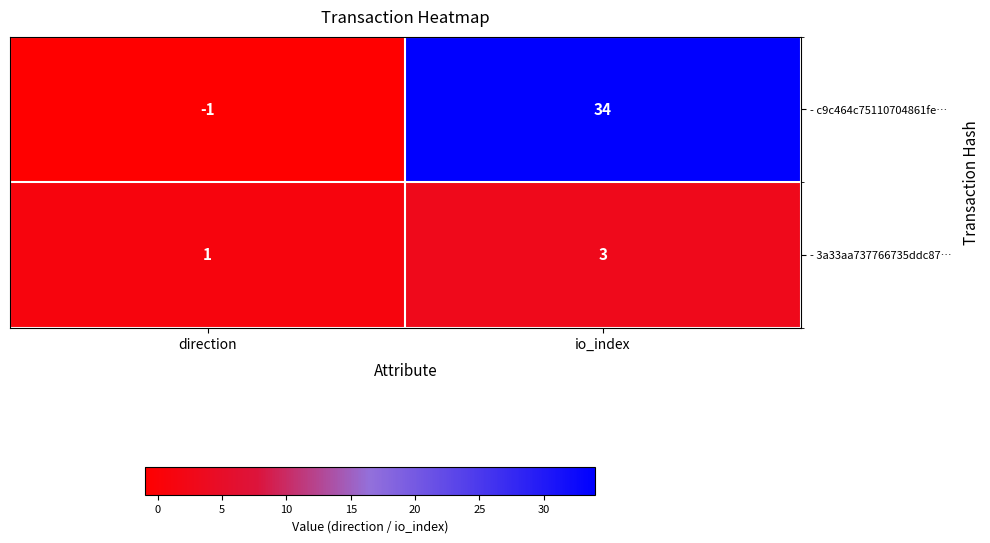

Count the number of categories in the chart.

2